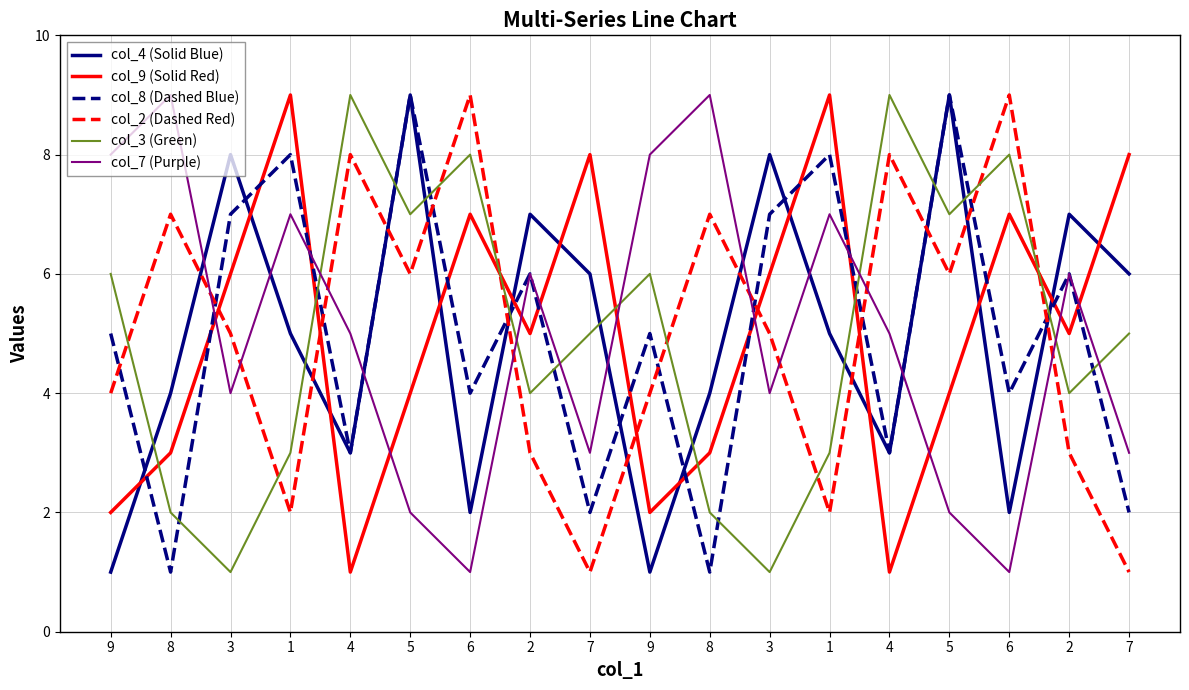

At which category does col_2 (Dashed Red) reach its first local peak?

8